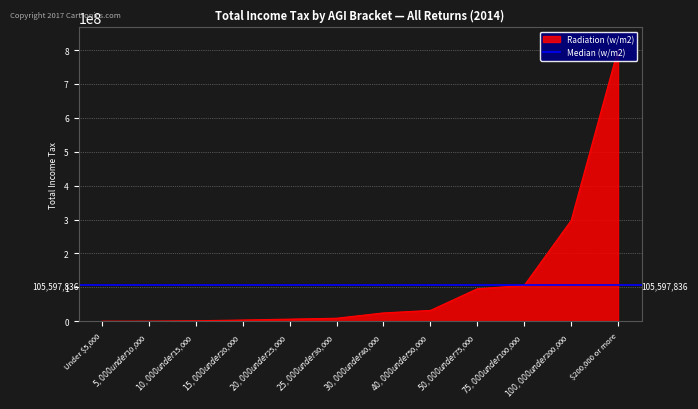

What is the greatest value displayed?

802230548